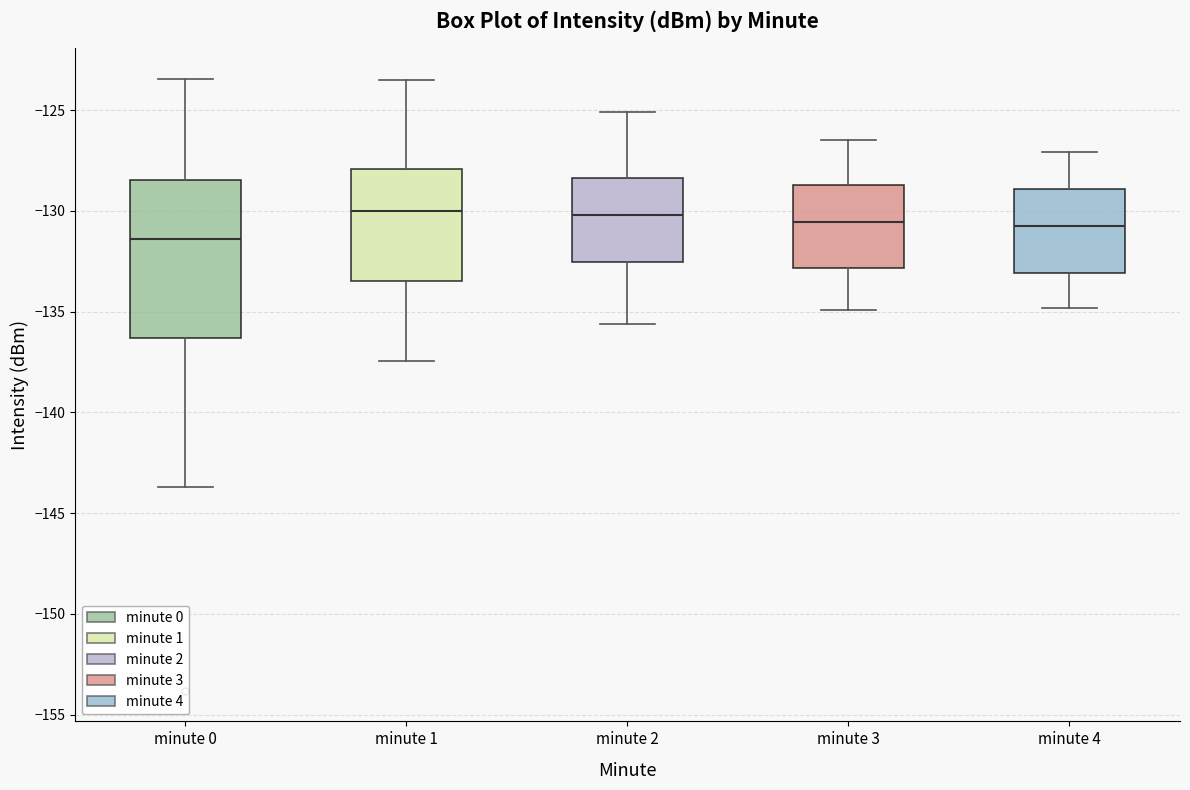

Where is the lower edge of the box for minute 0 on the y-axis? The values are not printed on the chart, so give them approximately, as read against the axis.

-136.5